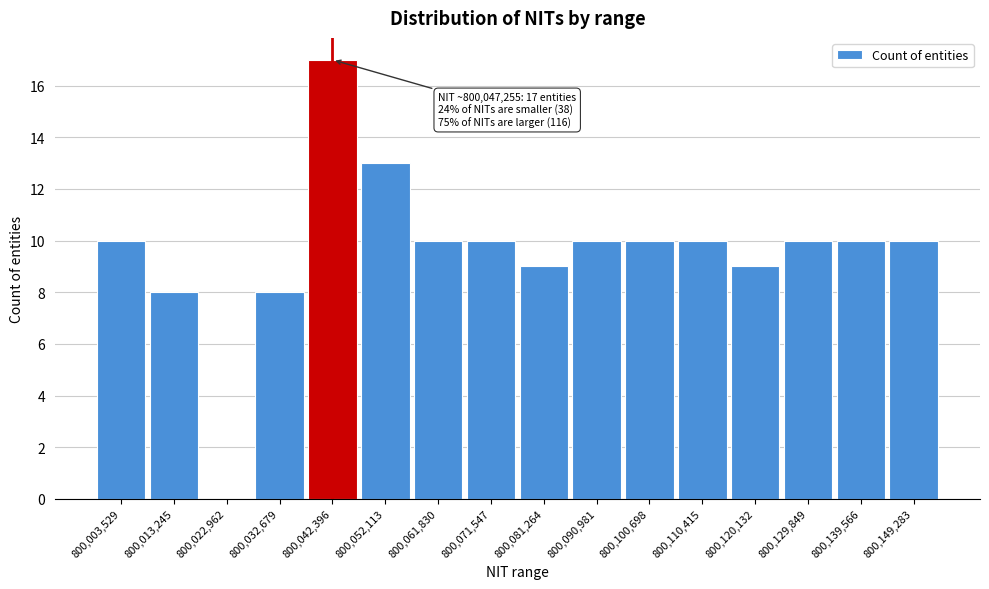

Reading left to right, transcribe all the data shown in this chart.

800,003,529=10	800,013,245=8	800,022,962=0	800,032,679=8	800,042,396=17	800,052,113=13	800,061,830=10	800,071,547=10	800,081,264=9	800,090,981=10	800,100,698=10	800,110,415=10	800,120,132=9	800,129,849=10	800,139,566=10	800,149,283=10